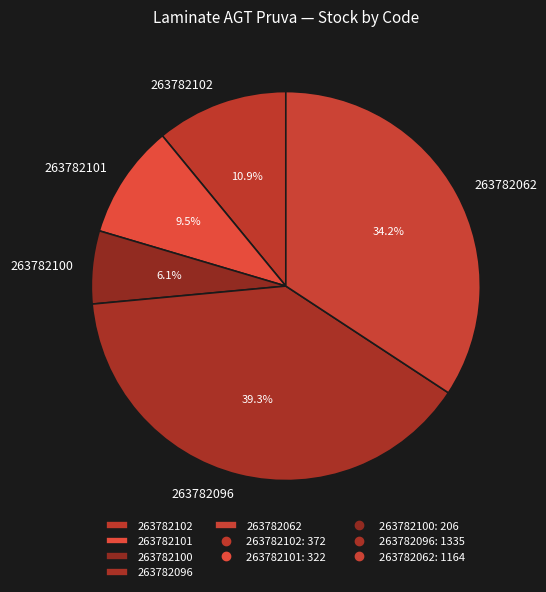

Does 263782096 represent more than half of the total?

No